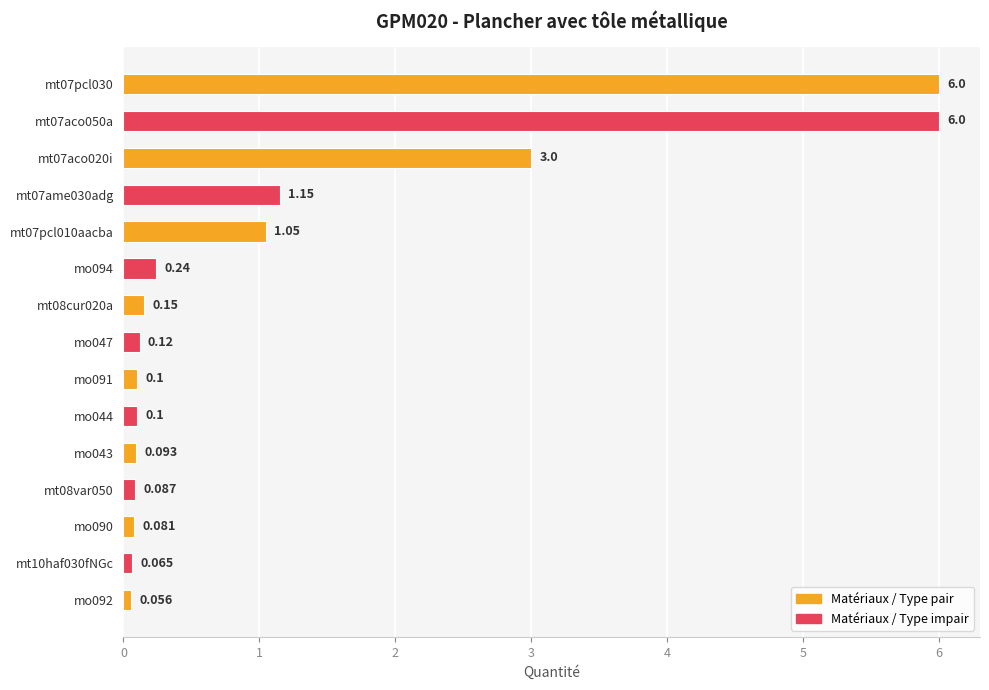

What is the sum of all values?

18.3